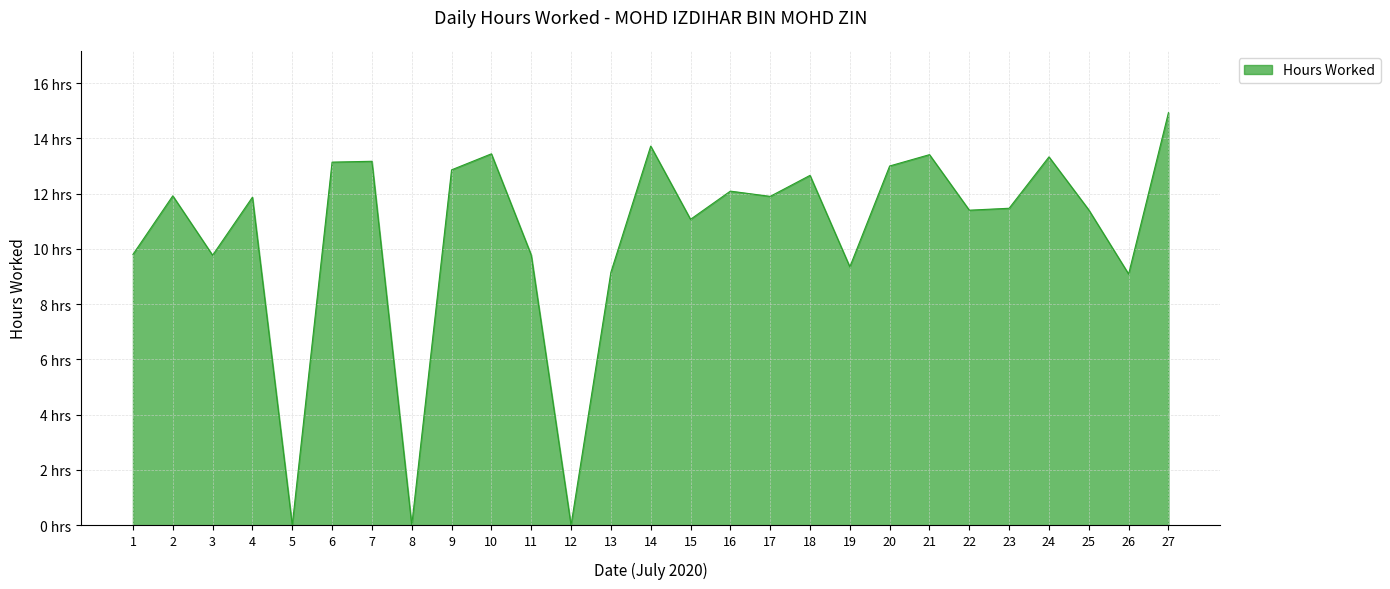

At which category does the data reach its first local peak?

2